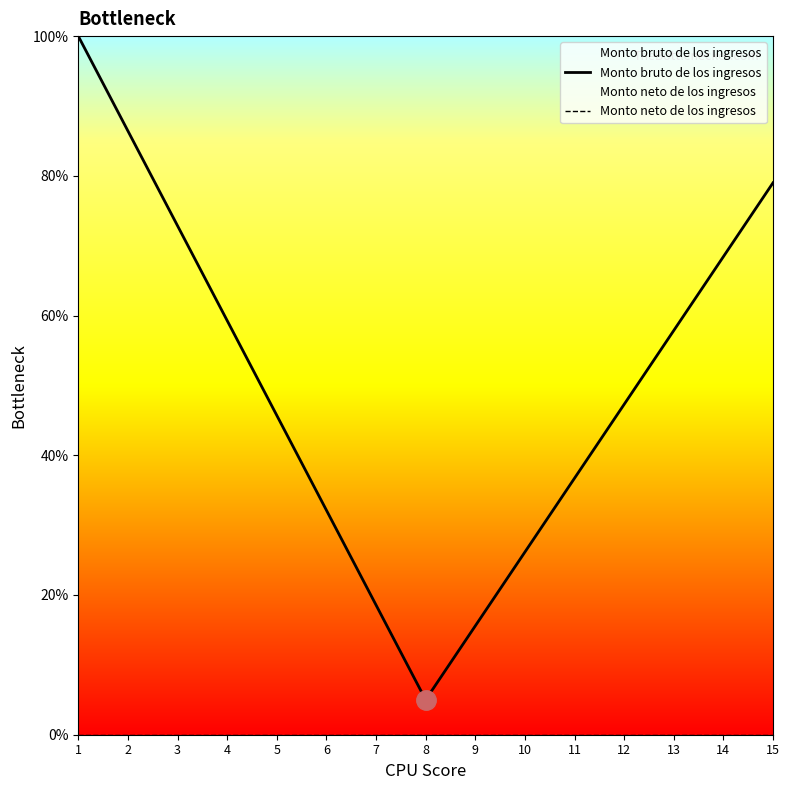

True or false: Monto bruto de los ingresos and Monto neto de los ingresos cross at least once.

False